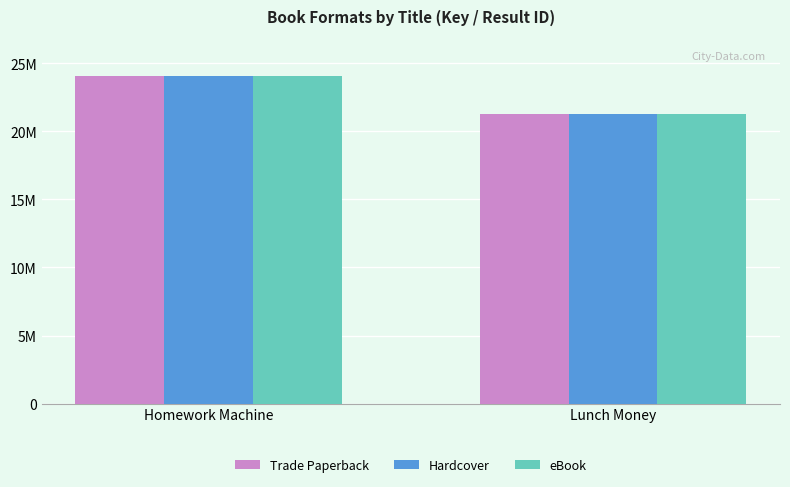

What is the average value of the Hardcover series?

22691712